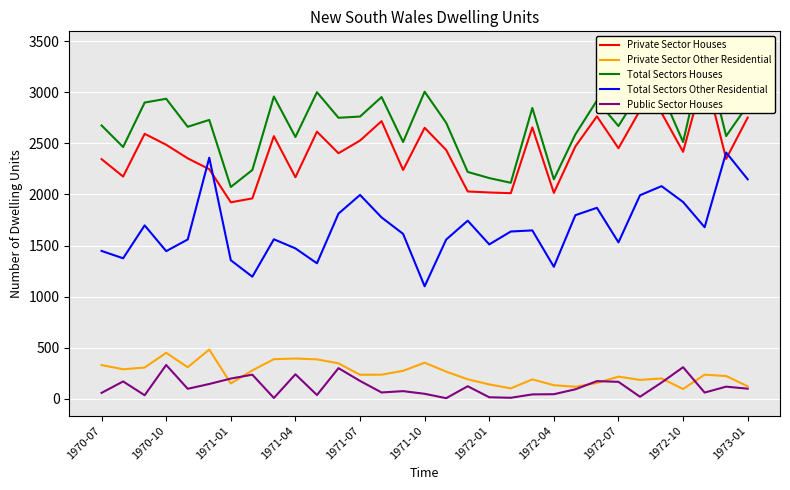

What are all the series names shown in the legend?

Private Sector Houses, Private Sector Other Residential, Total Sectors Houses, Total Sectors Other Residential, Public Sector Houses